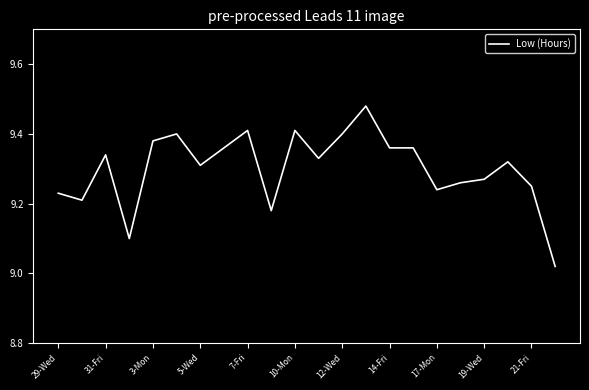

Does the chart have visible grid lines?

No